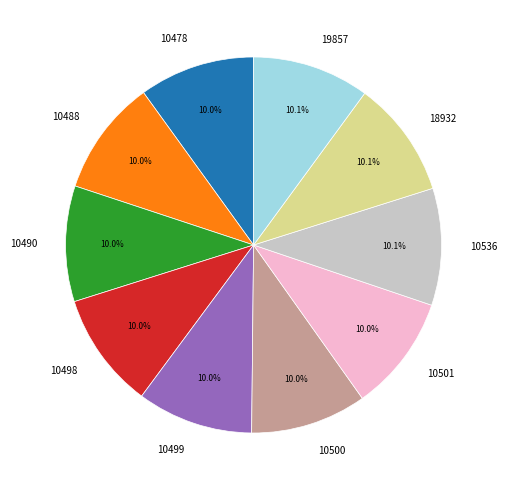

Do 10498 and 10536 together represent more than half of the pie?

No